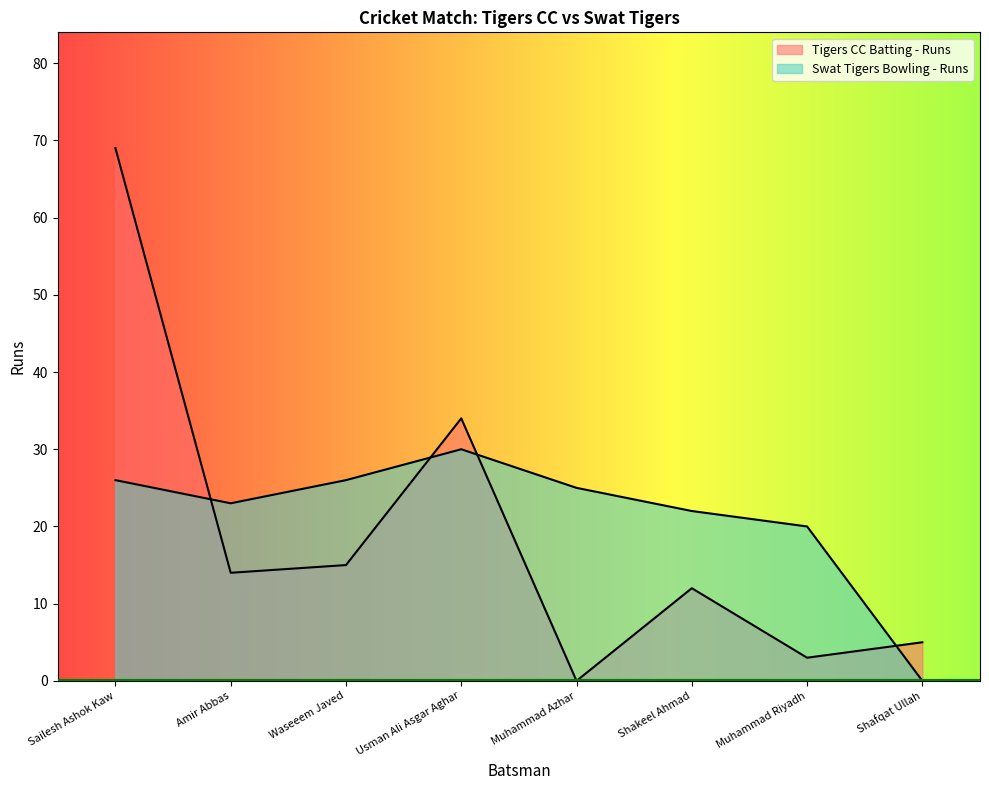

What is the spread (max minus min) of values at Shafqat Ullah?

5